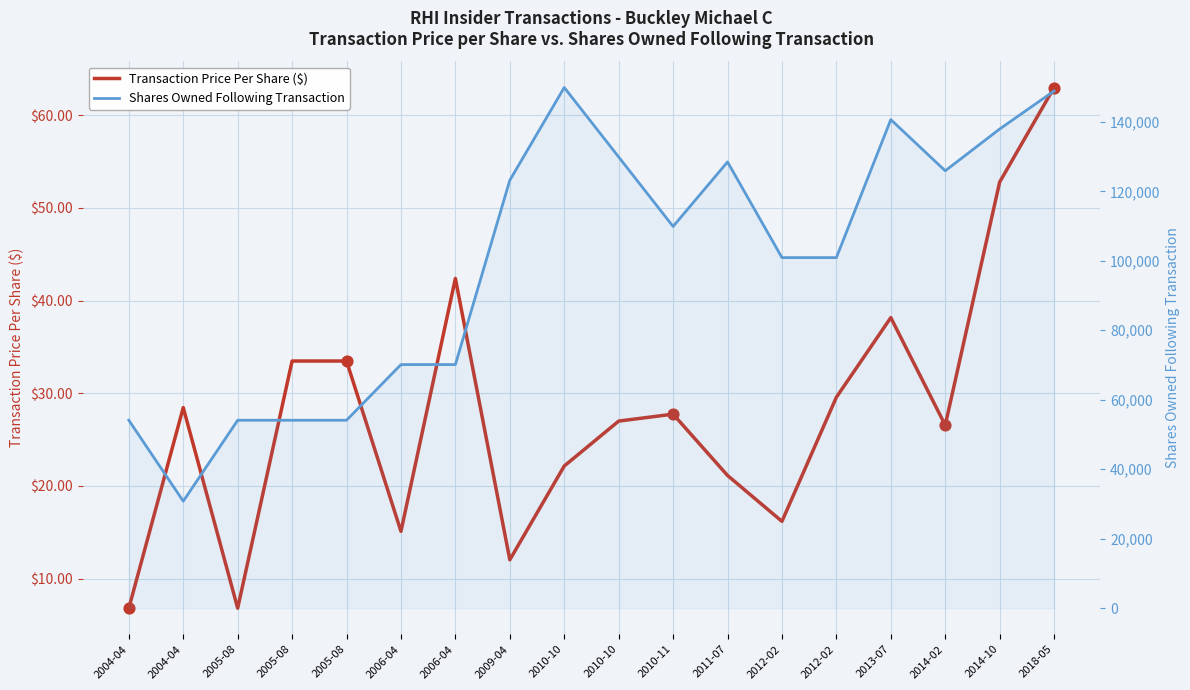

At which category is the sum across all series the highest?

2010-10